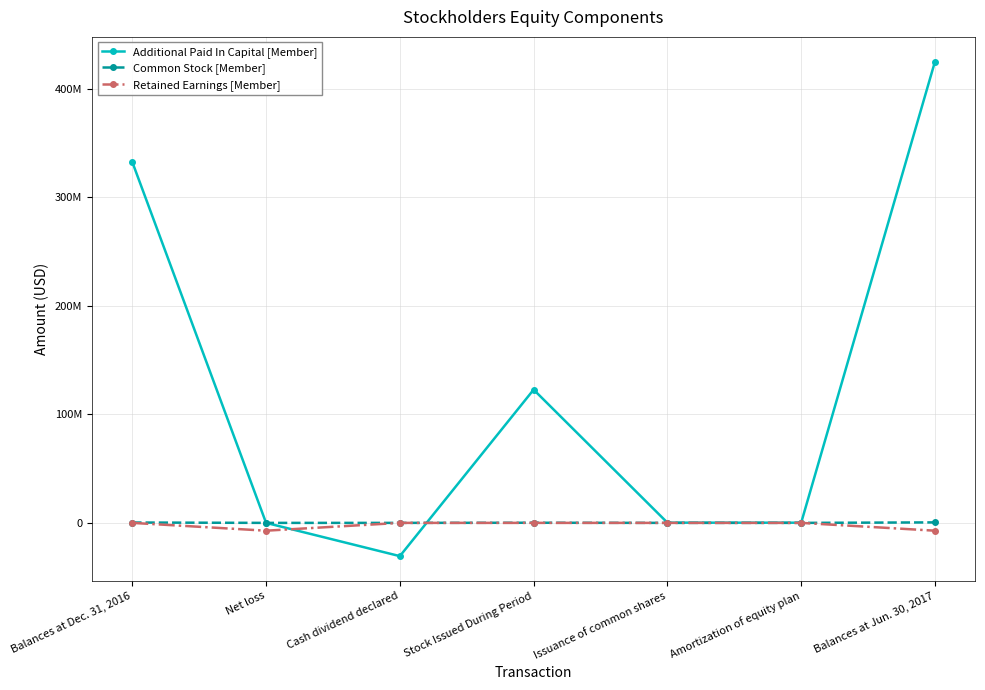

What position from the right is Balances at Jun. 30, 2017?

1